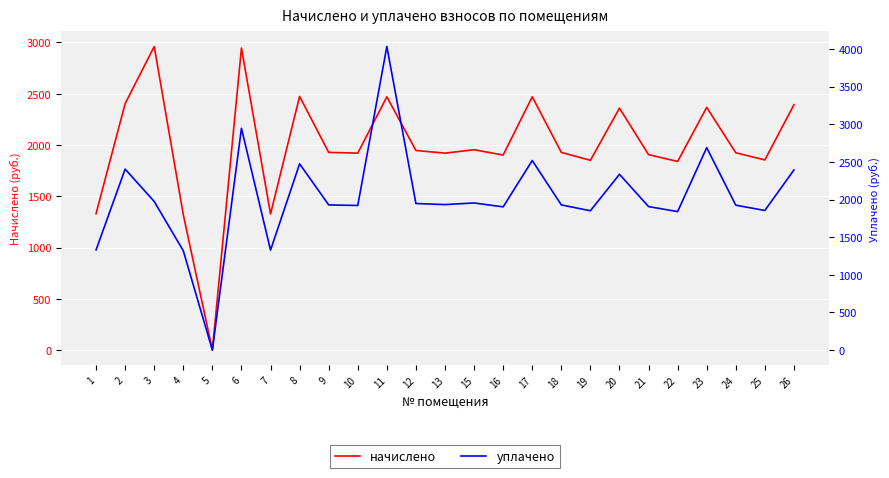

At which category does уплачено reach its first local peak?

2